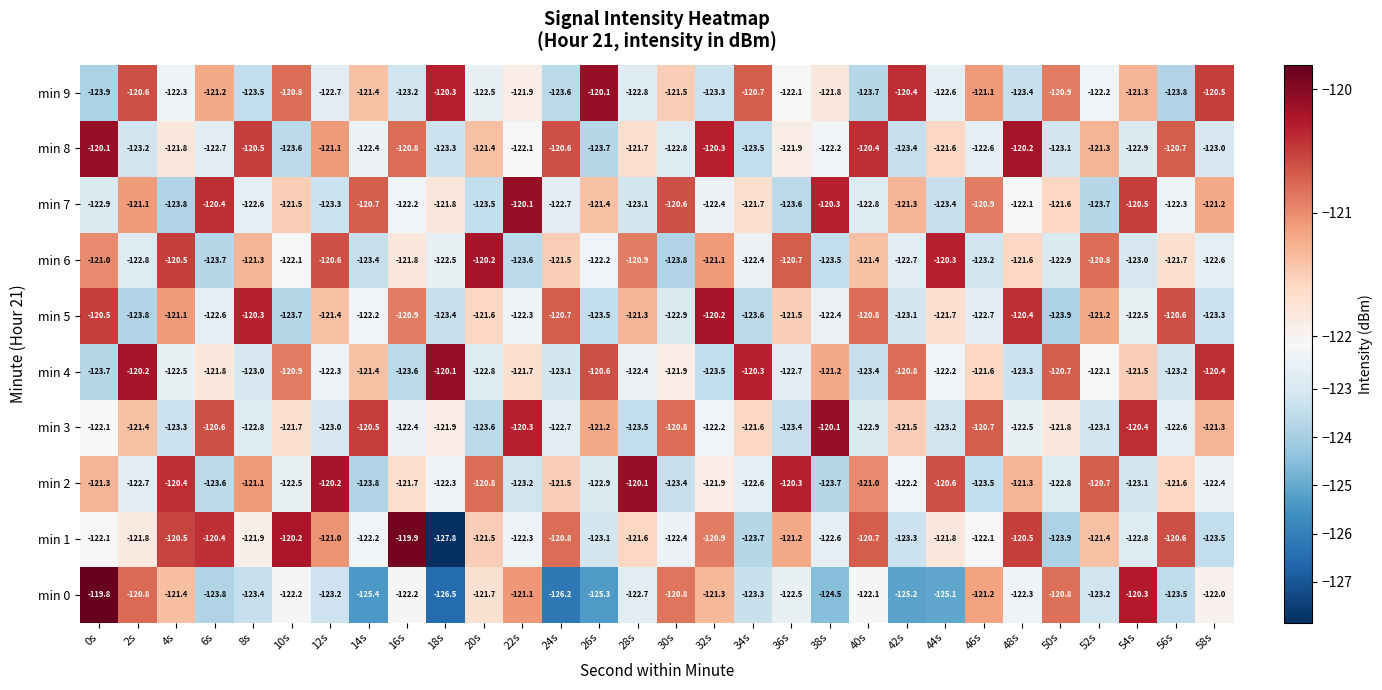

What is the average value of the min 3 series?

-122.0